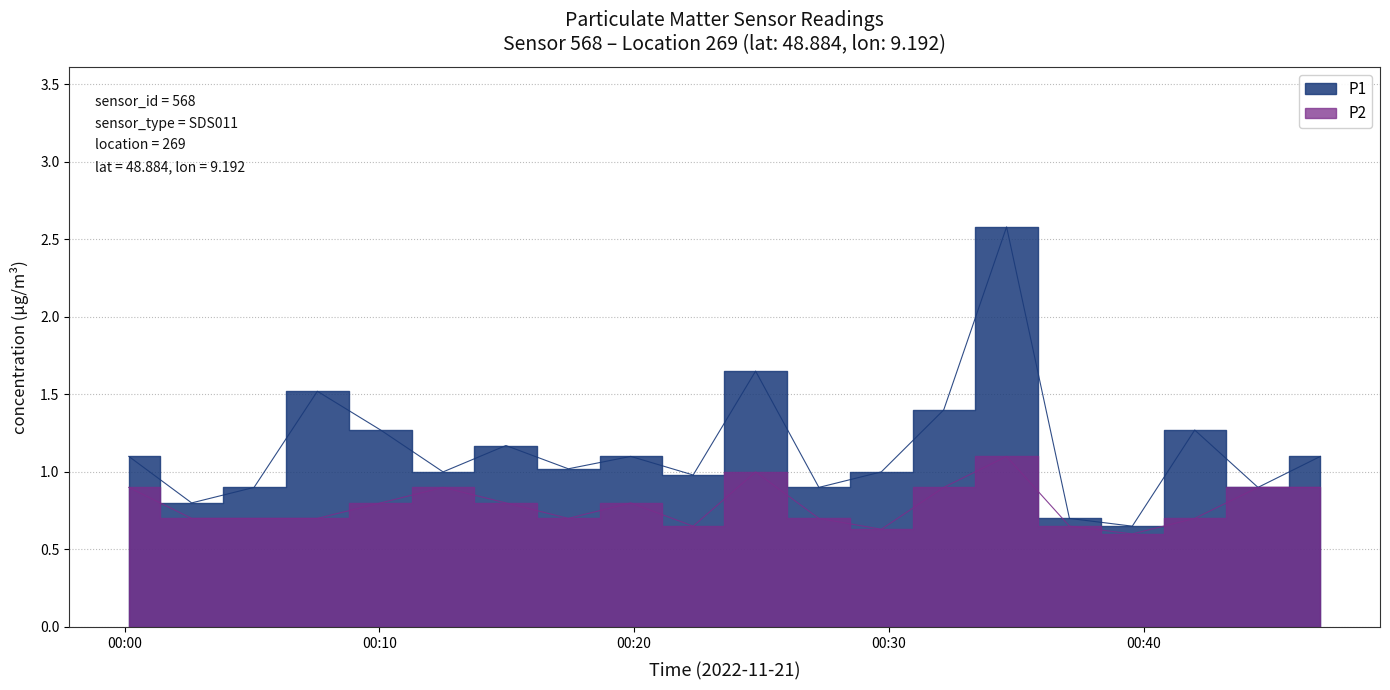

True or false: P1 and P2 intersect in this chart.

False